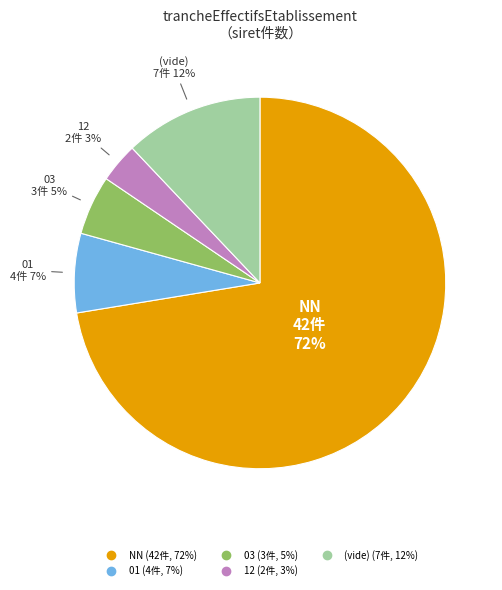

Does any single category account for the majority?

Yes